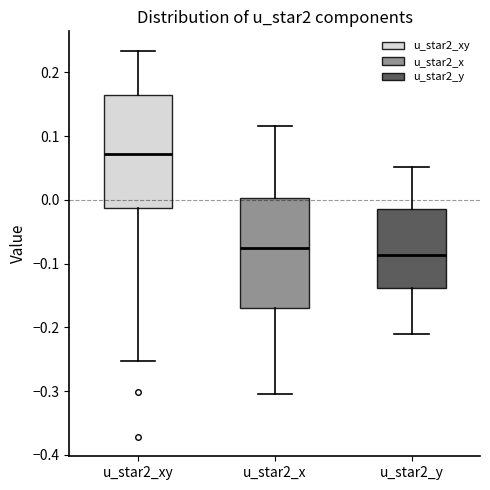

Which box's median line is the highest?

u_star2_xy